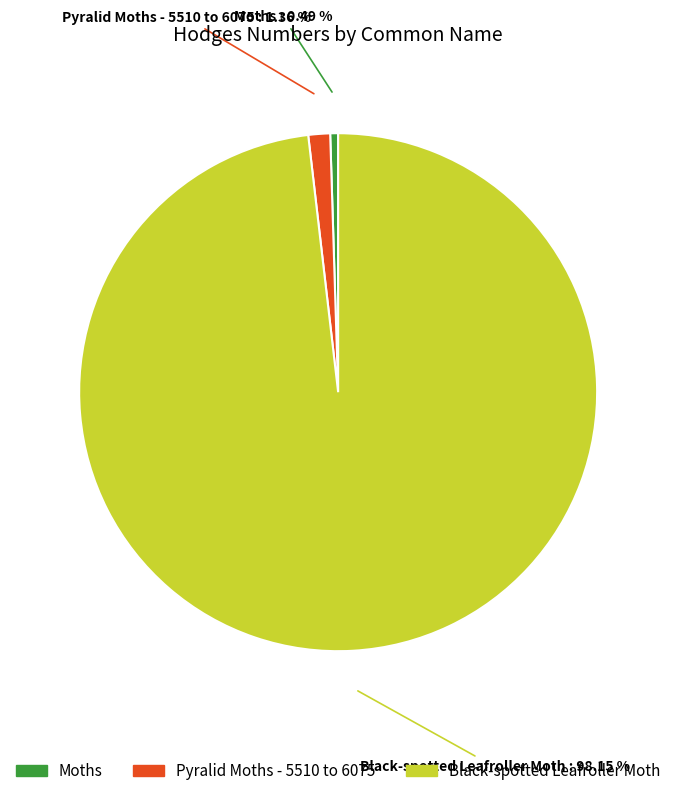

Which slice is the largest?

Black-spotted Leafroller Moth